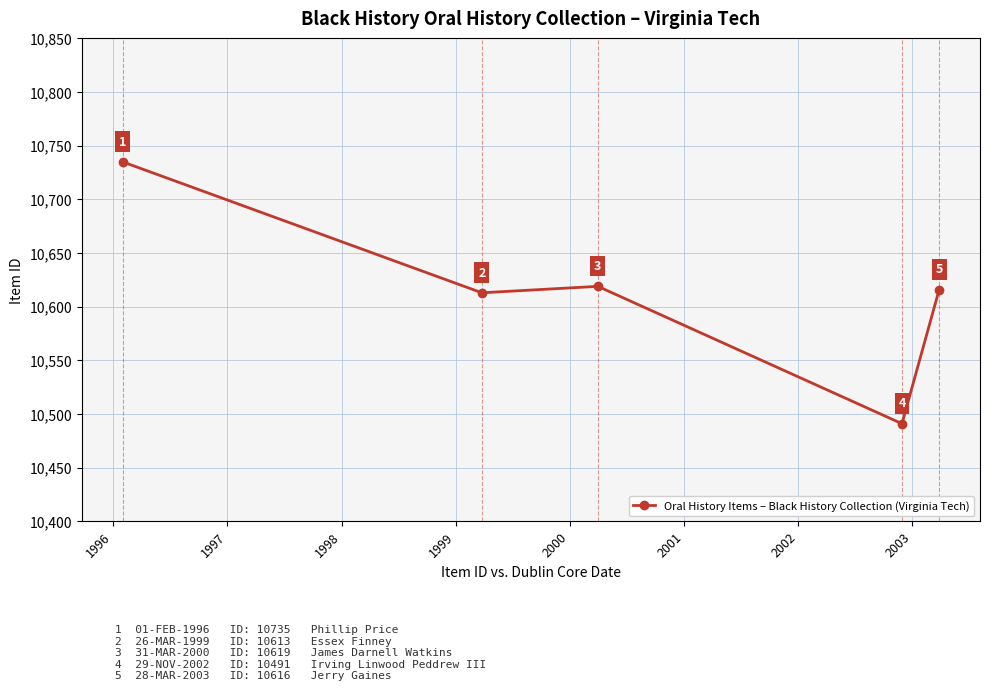

Does the chart display data point markers on the line(s)?

Yes